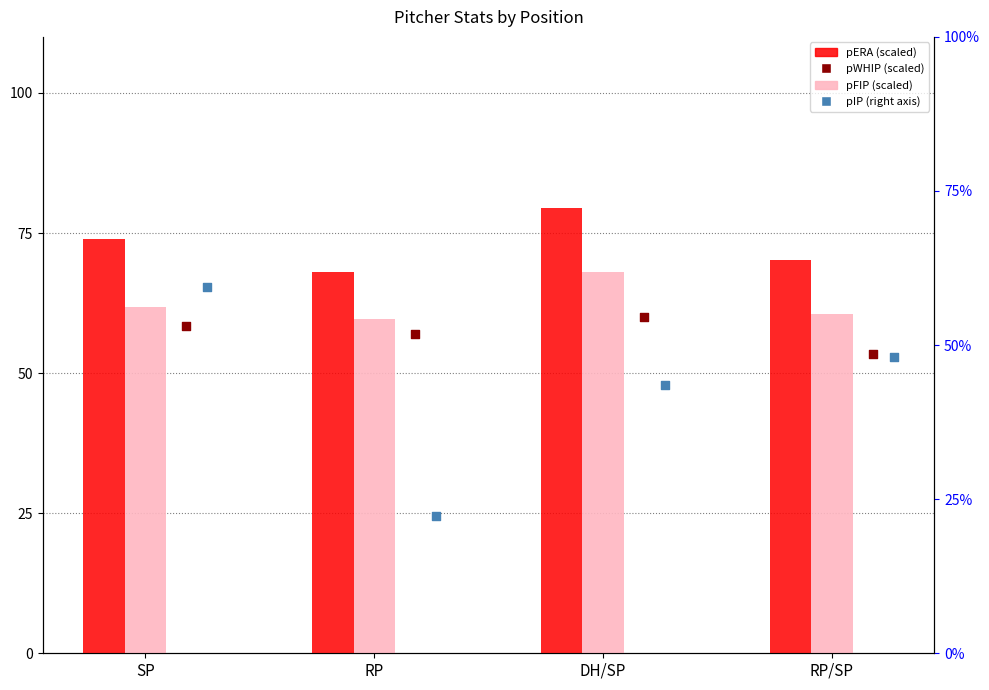

Which series contains the highest Y value?

pIP (right)